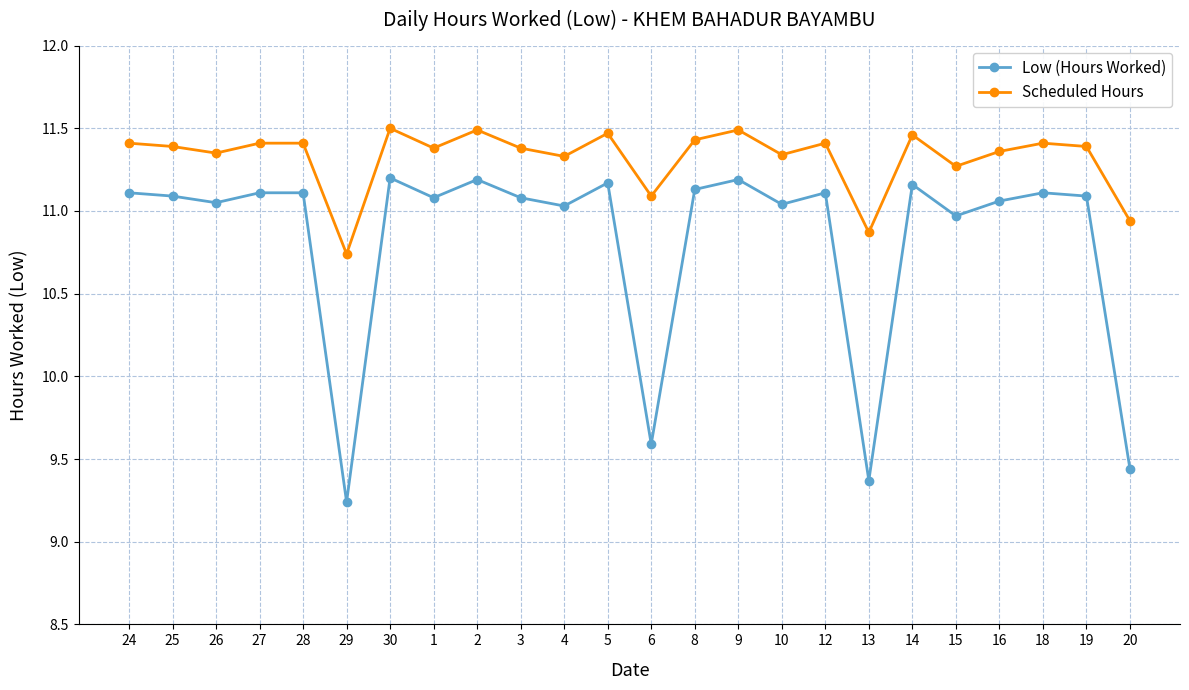

Which series has the widest spread of values?

Low (Hours Worked)